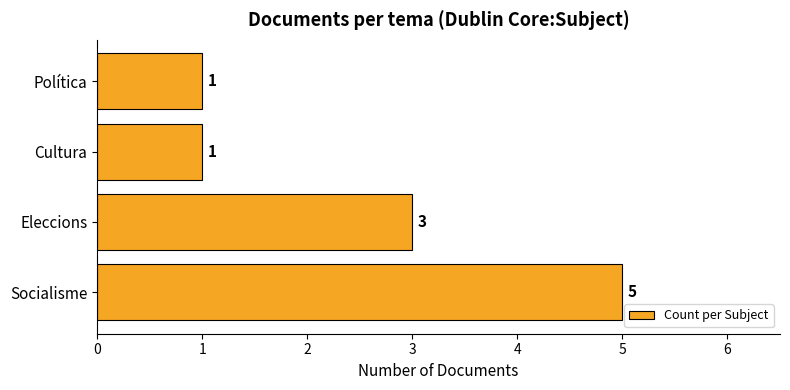

What is the difference between the second highest and second lowest values?

2